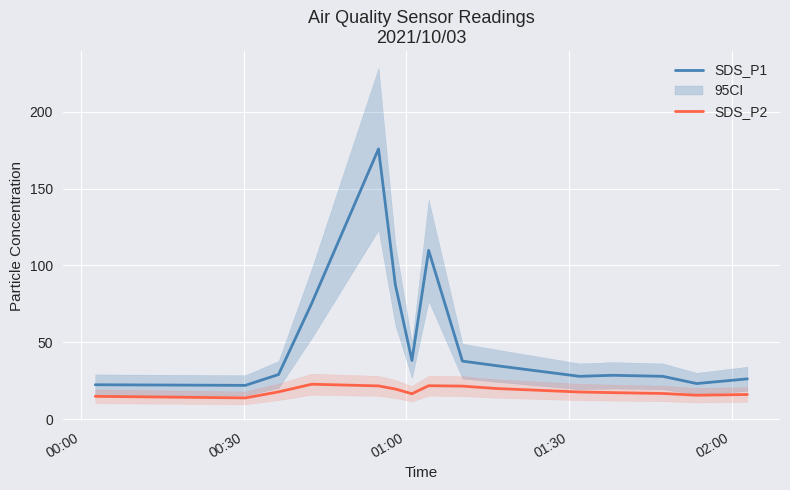

List the series in order of their overall mean, highest first.

SDS_P1, SDS_P2